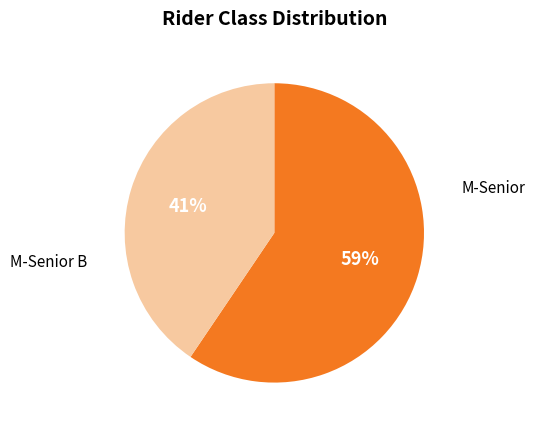

Does any single category account for the majority?

Yes